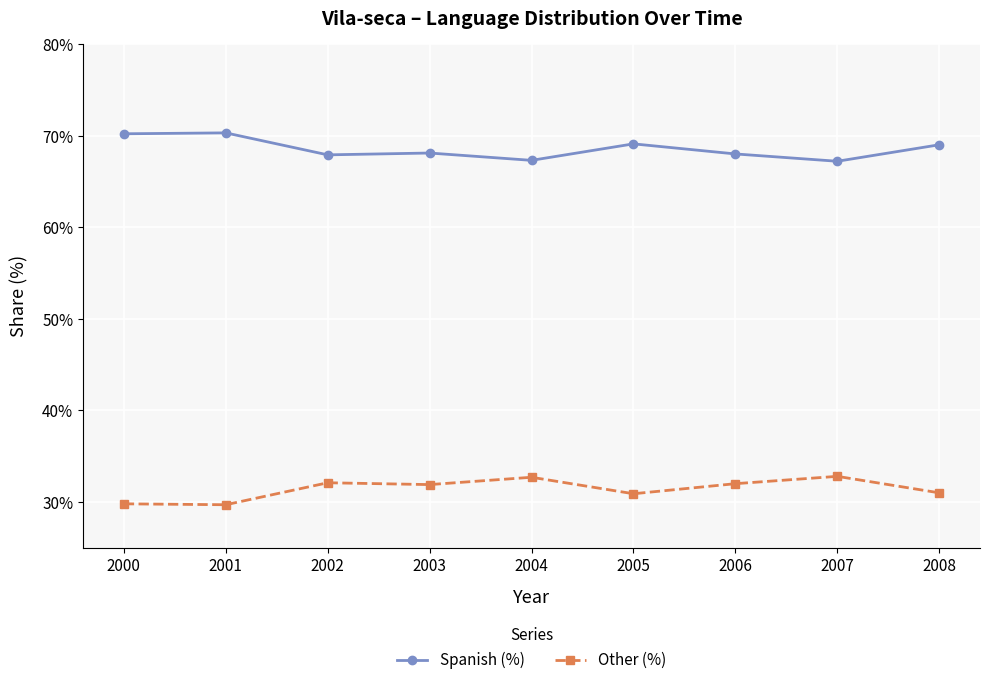

What is the value of the Other (%) point at the 4th from the left?

31.9